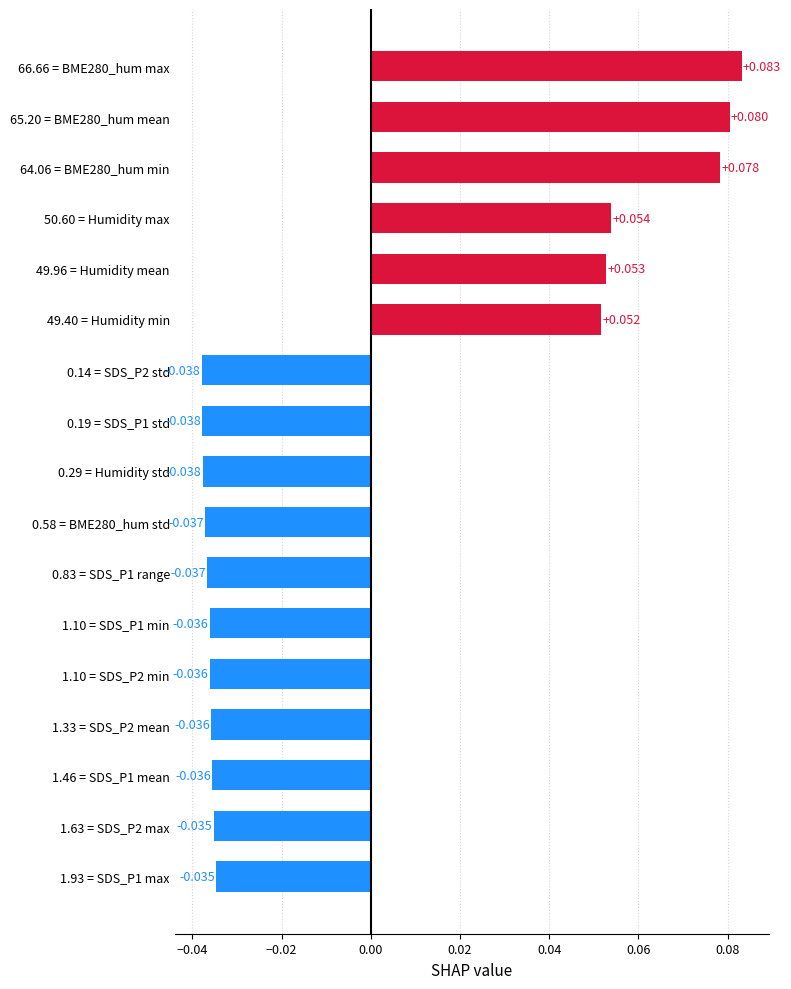

Does the chart contain any negative values?

Yes